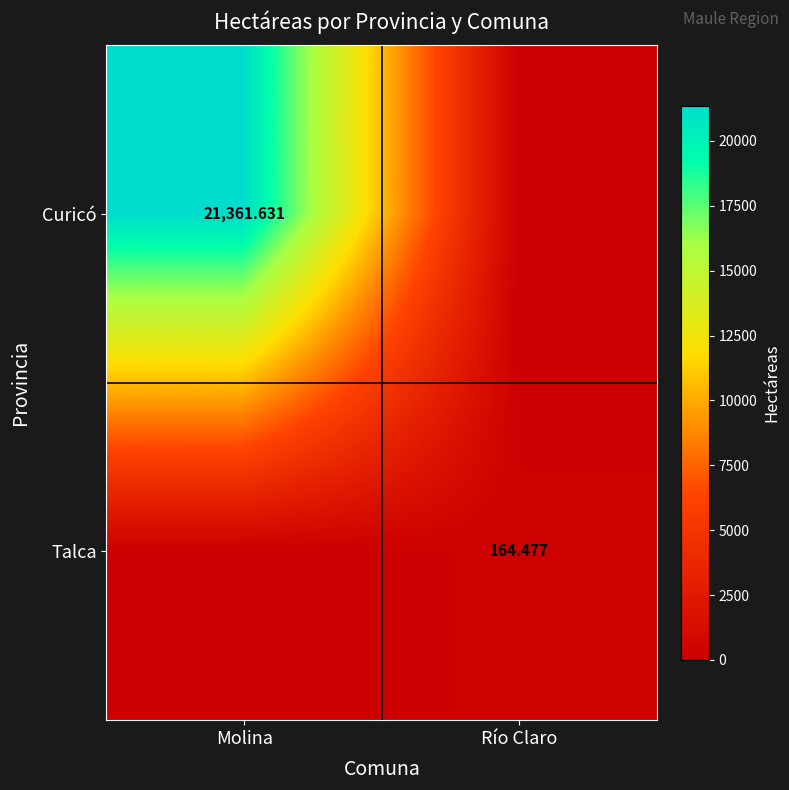

Which series has the largest range (max minus min)?

Curicó